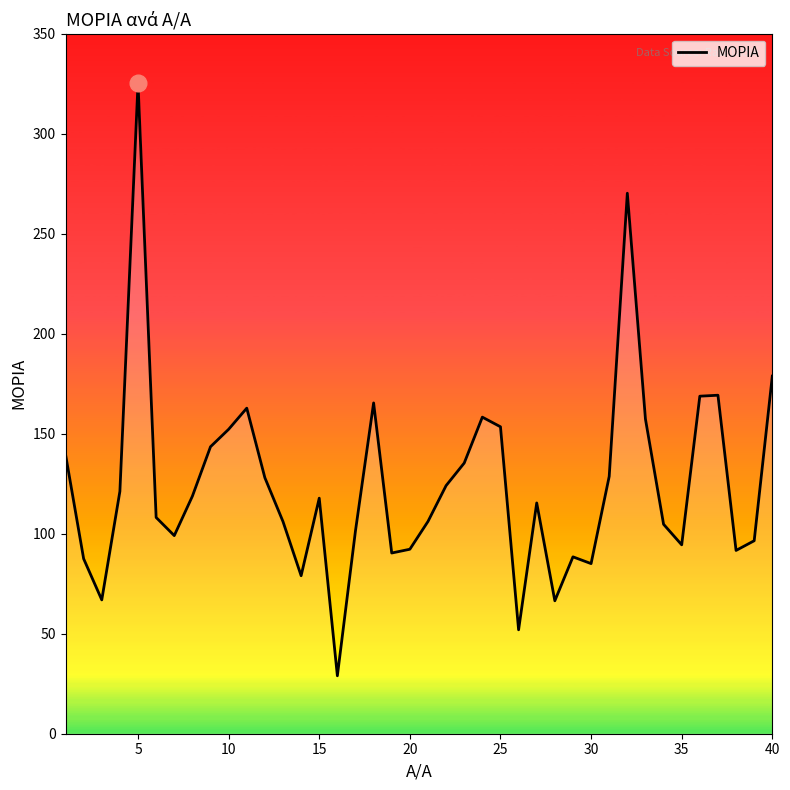

What is the greatest value displayed?

325.3